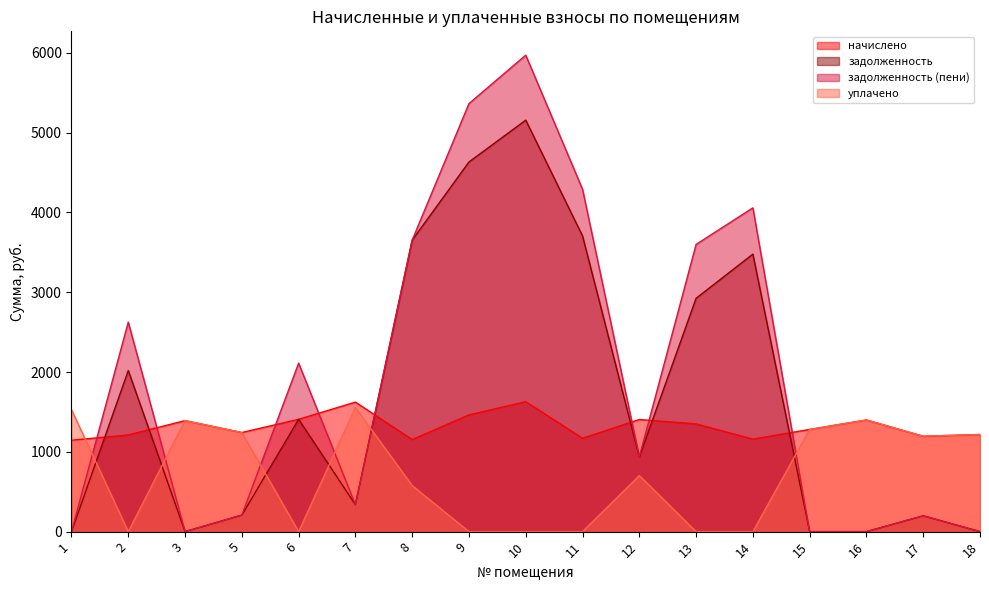

What is the value of the задолженность point at the 6th from the left?

338.1